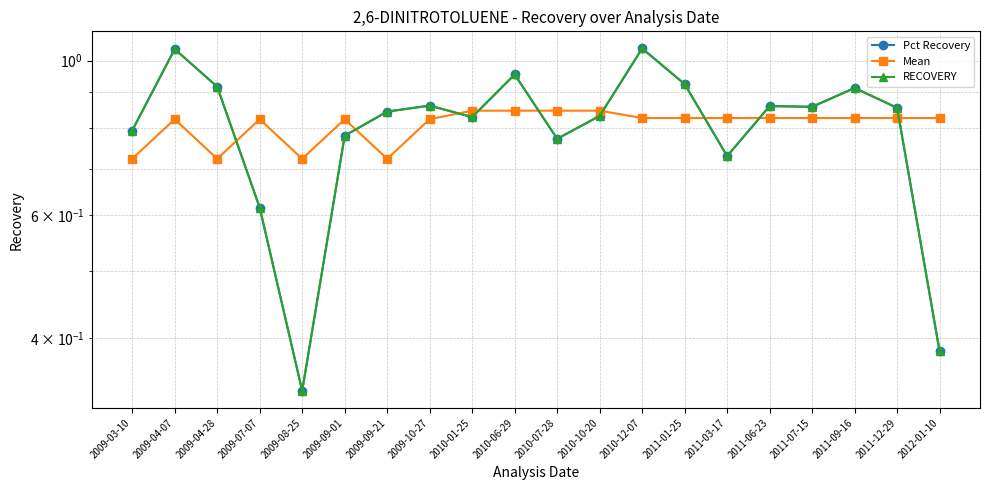

Which series has the largest total across all categories?

Mean